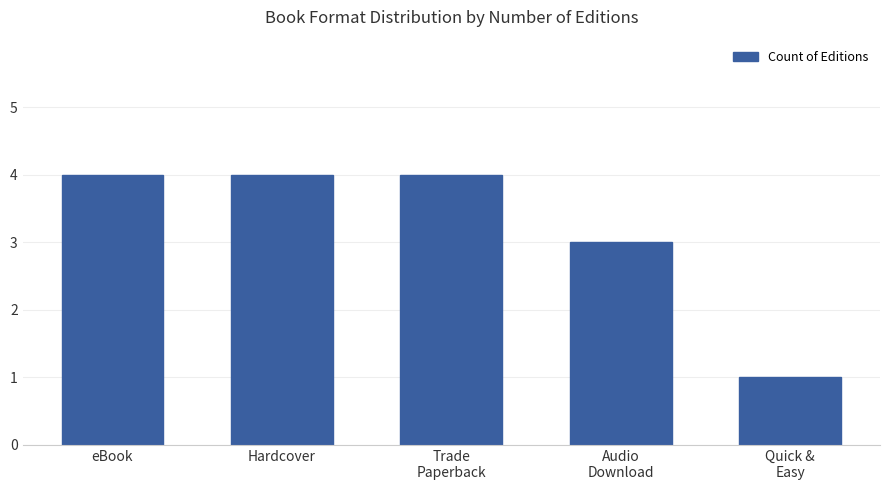

What is the minimum value shown in the chart?

1